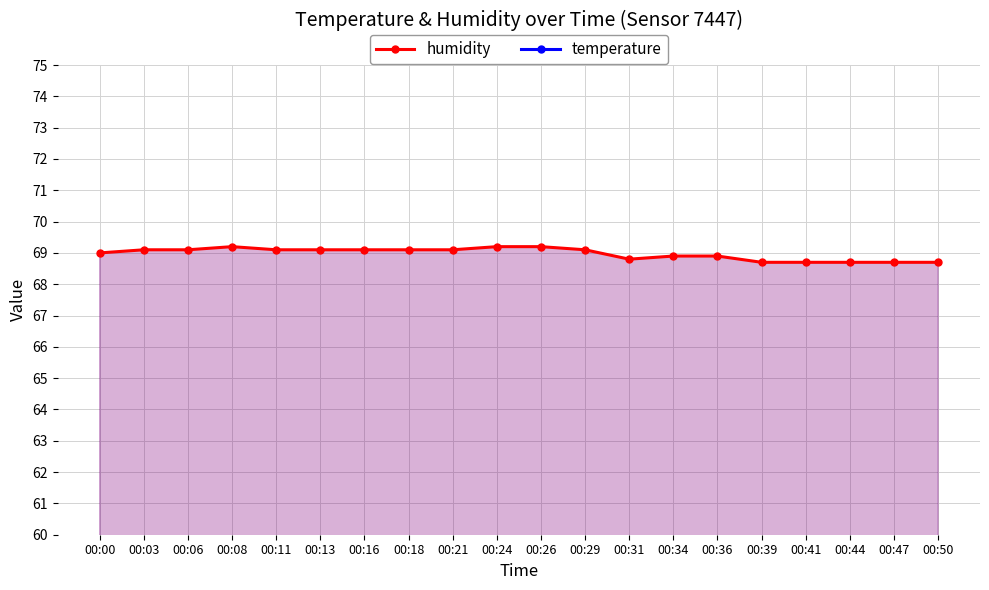

What is the average value of the humidity series?

69.0